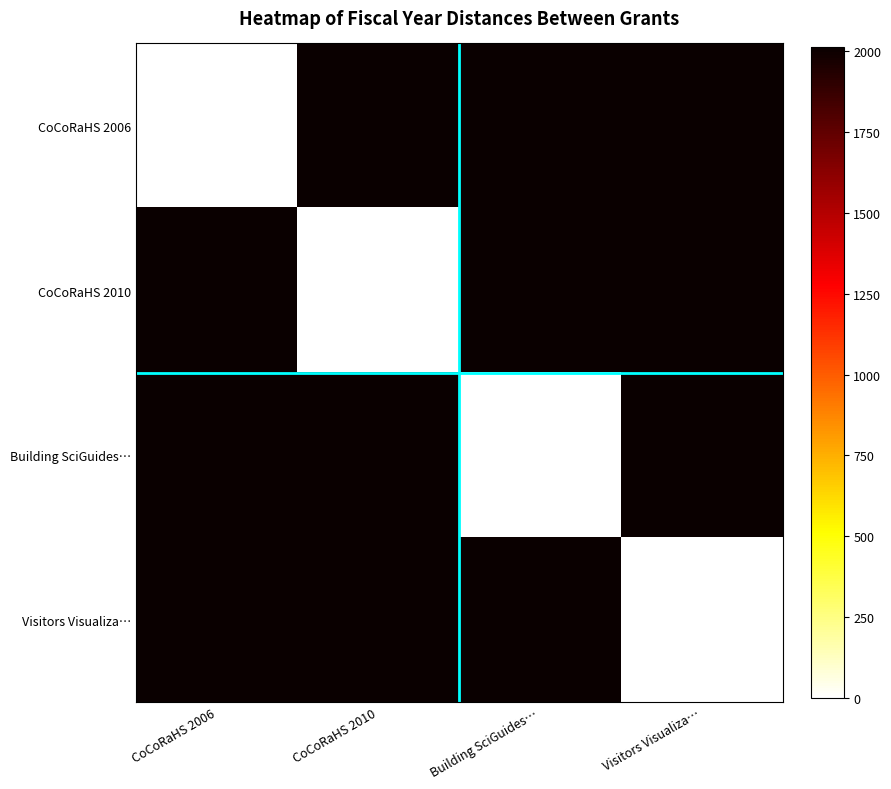

What is the spread (max minus min) of values at Building SciGuides…?

2010